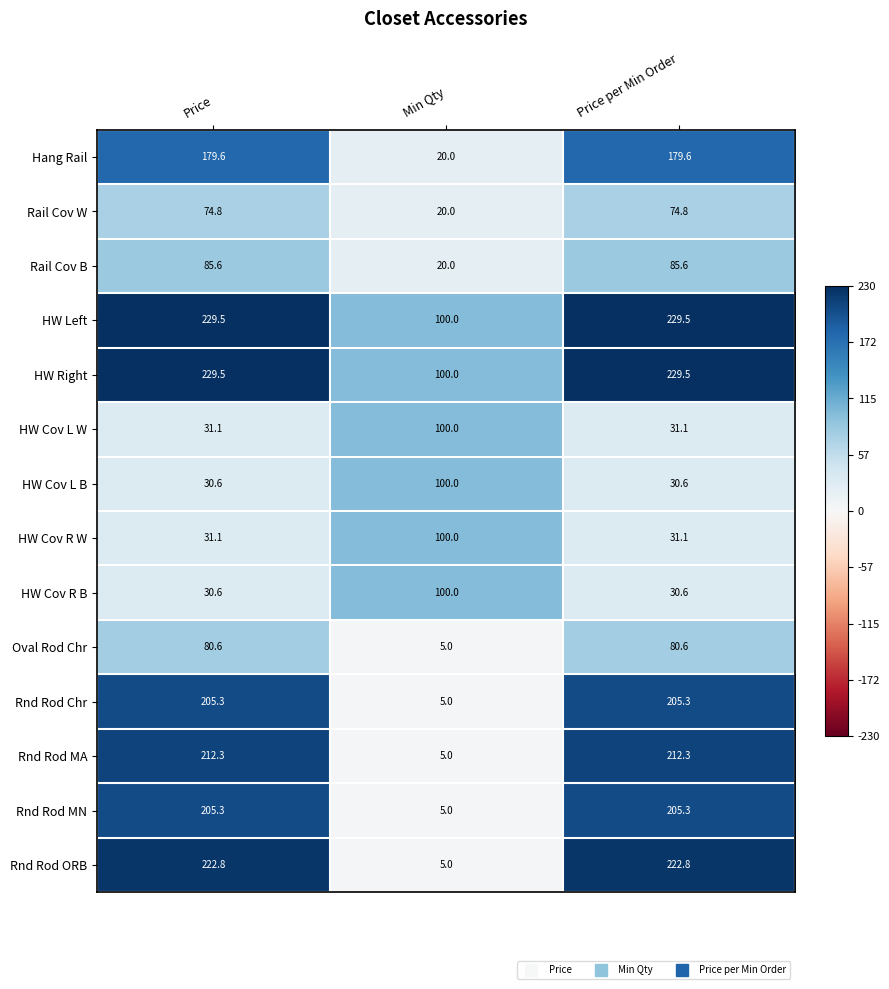

How many data points does each series have?

3